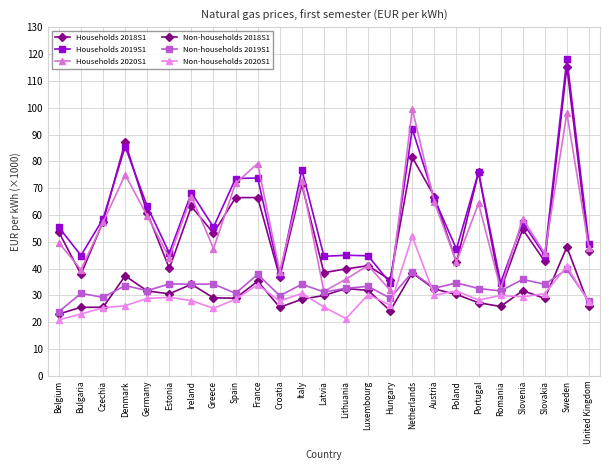

True or false: Non-households 2019S1 and Households 2019S1 intersect in this chart.

False